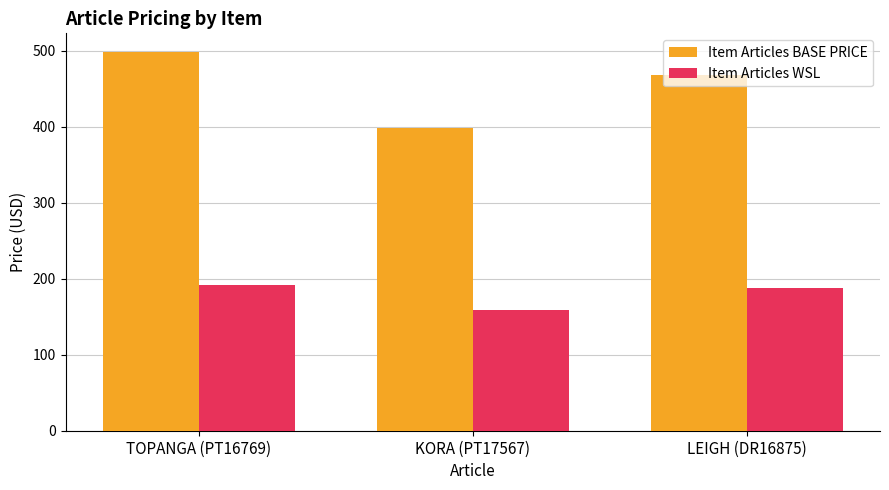

List the series in order of their overall mean, highest first.

Item Articles BASE PRICE, Item Articles WSL